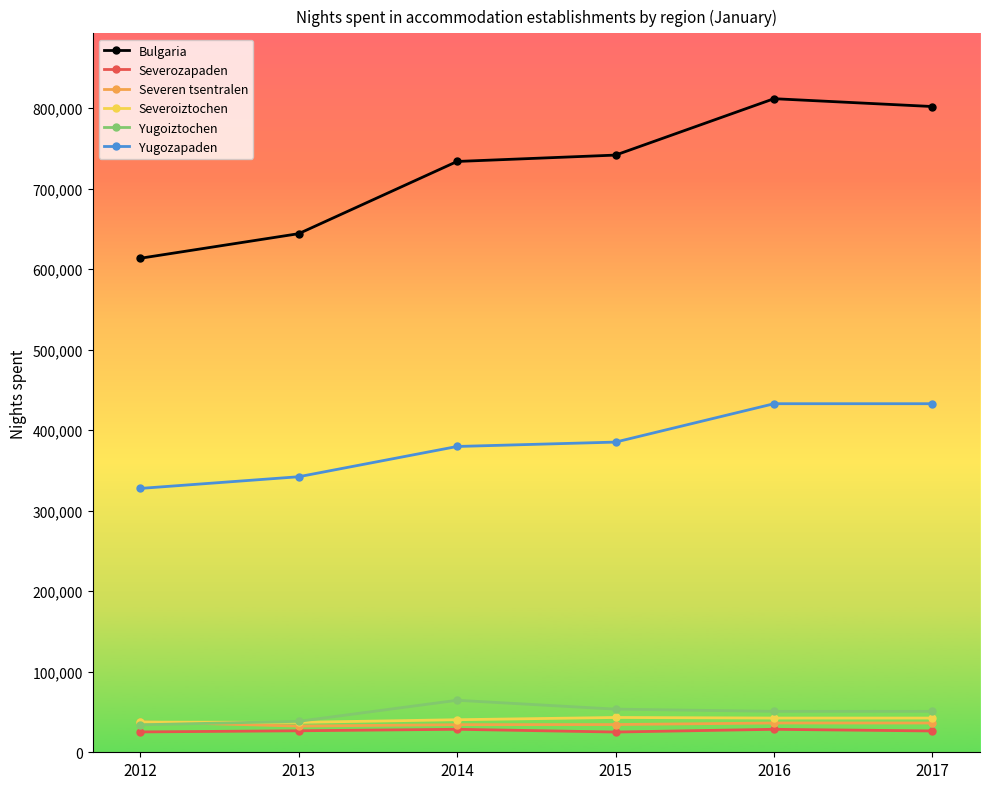

The Yugozapaden series shows 385248 at 2015. True or false?

True